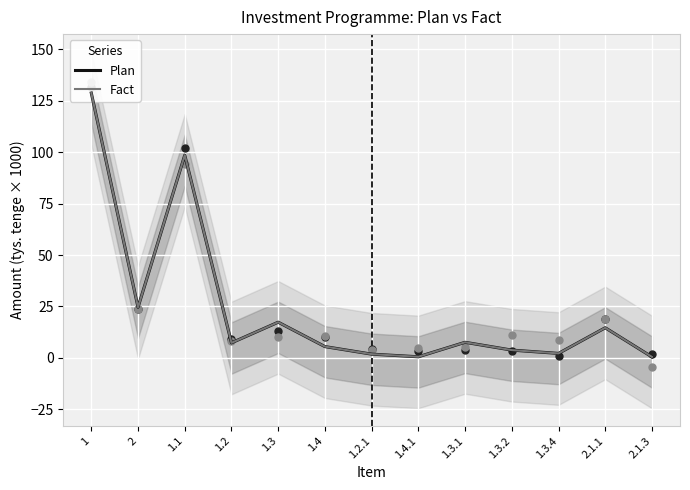

Which series has the largest Y range (max minus min)?

Plan